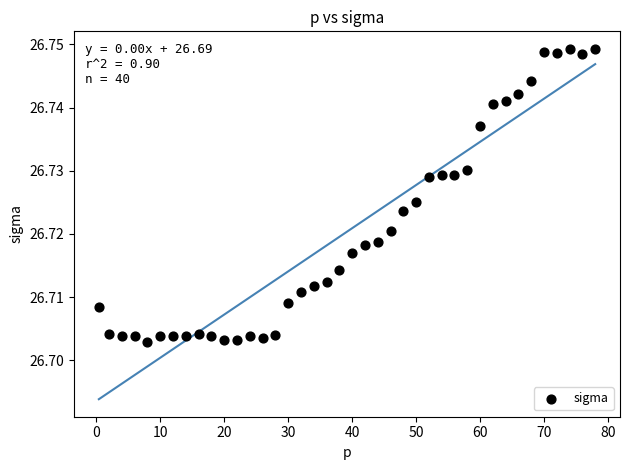

How many points are shown in the scatter plot?

40